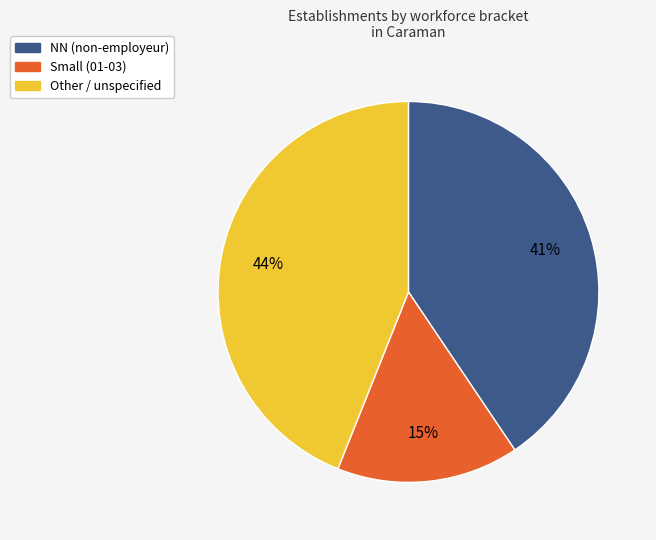

Does any single category account for the majority?

No